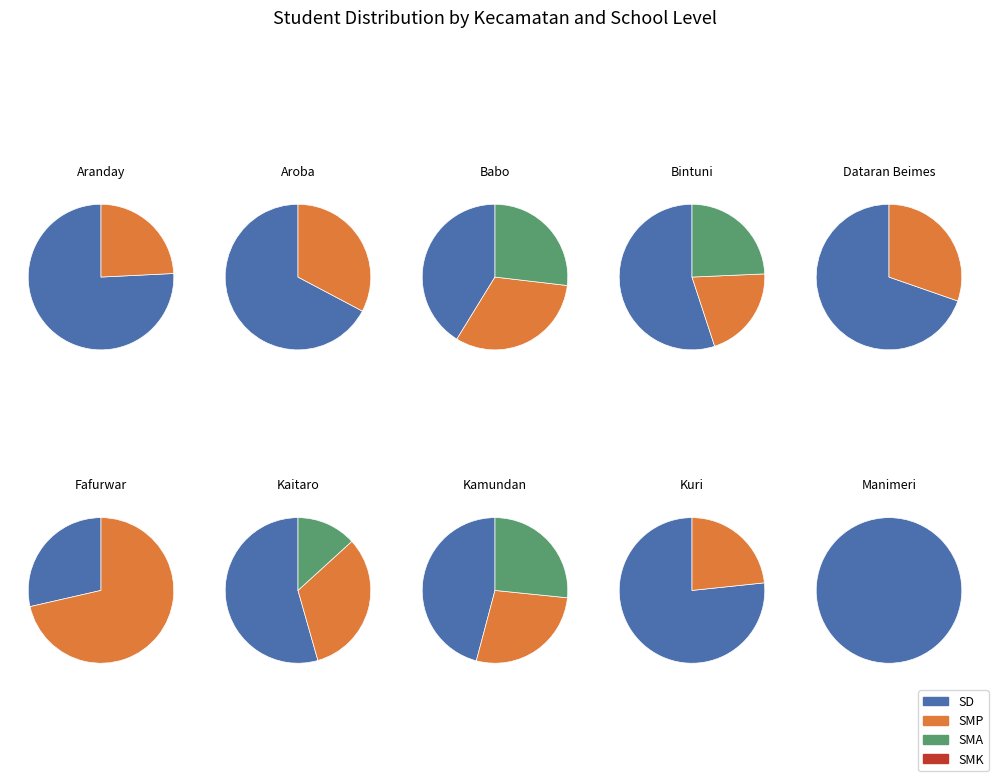

The 9 slice represents 8% of the pie. True or false?

False